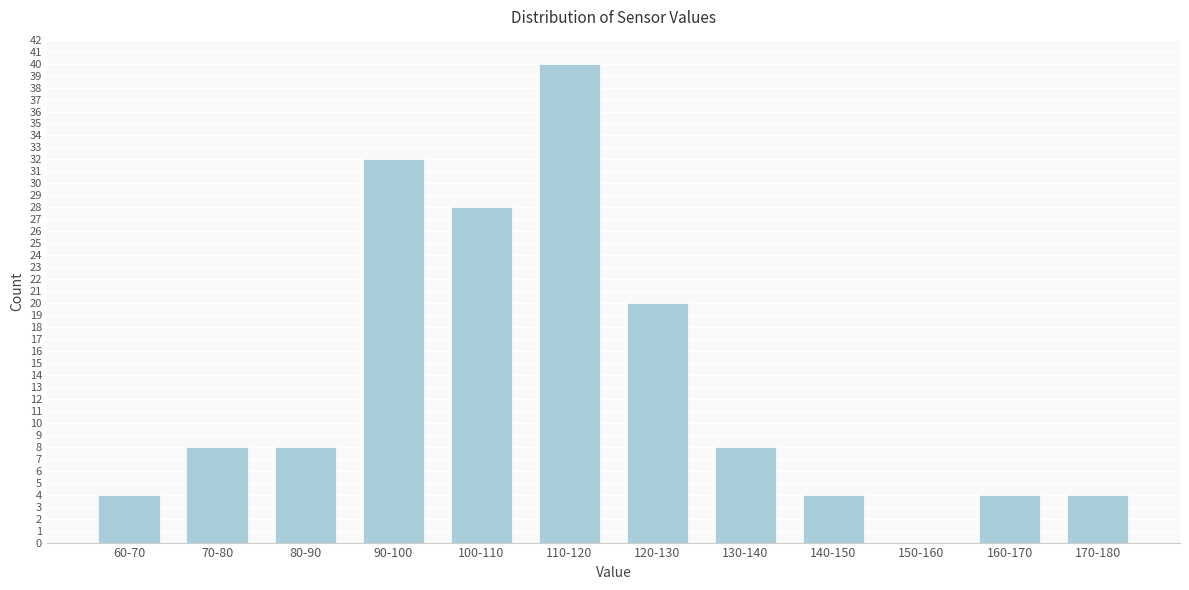

Reading right to left, transcribe all the data shown in this chart.

170-180=4	160-170=4	150-160=0	140-150=4	130-140=8	120-130=20	110-120=40	100-110=28	90-100=32	80-90=8	70-80=8	60-70=4